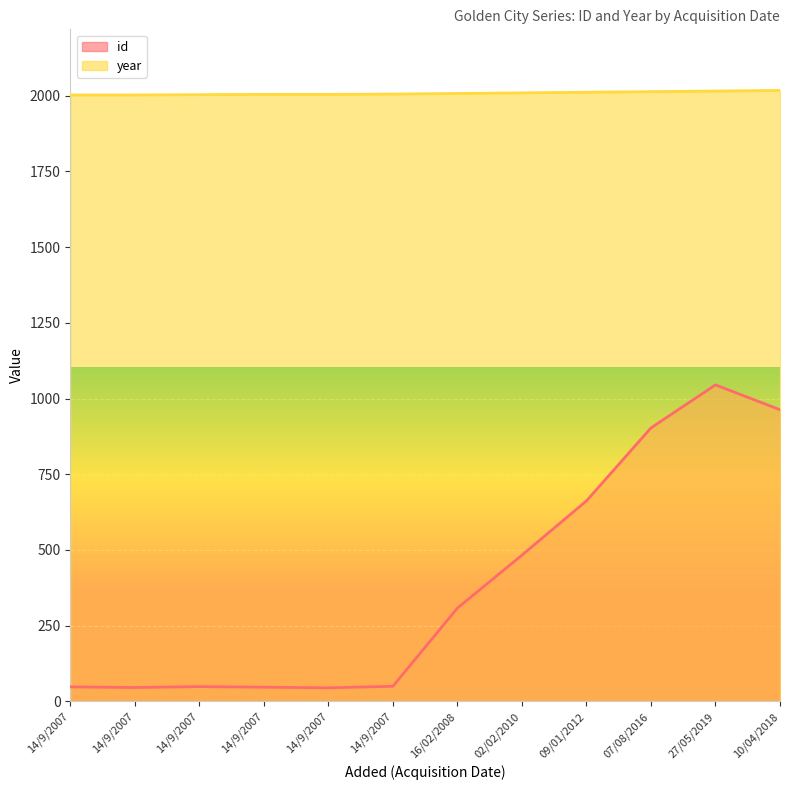

Does the chart display data point markers on the line(s)?

No